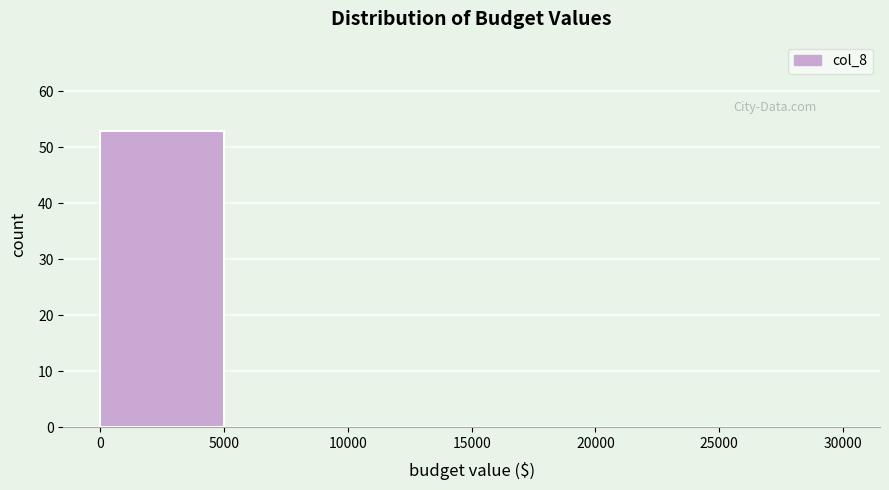

Reading left to right, list every bar in this chart as the range it spans on the x-axis followed by its height. The values are not printed on the chart, so give them approximately, as read against the axis.

0 to 5000: 53
5000 to 10000: 0
10000 to 15000: 0
15000 to 20000: 0
20000 to 25000: 0
25000 to 30000: 0